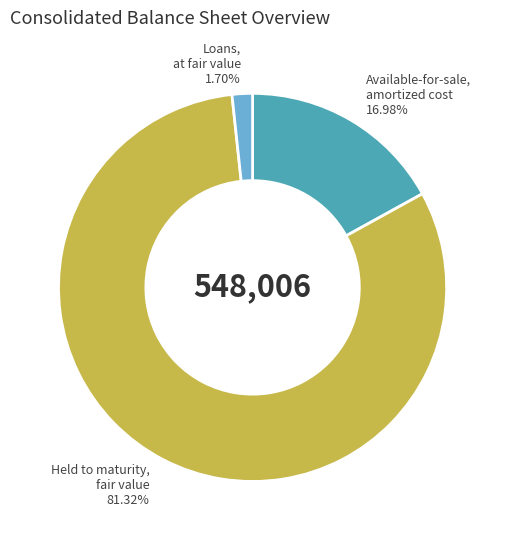

To the nearest percent, what portion does Held to maturity, fair value represent?

81%